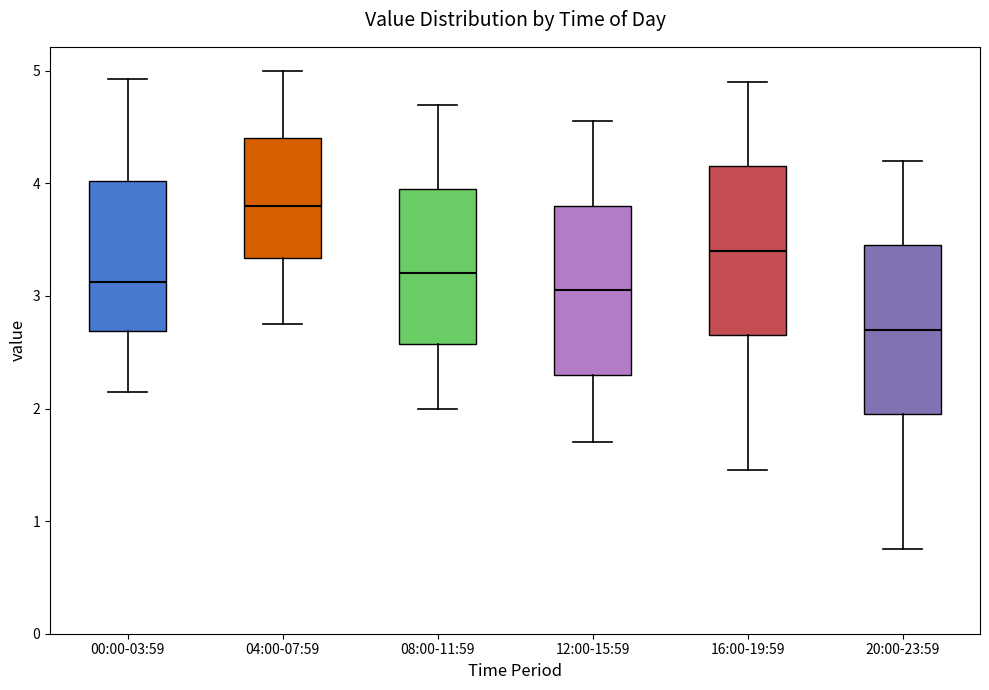

Reading left to right, transcribe this box plot: for each box, give where its median line is, the range the box spans, and where its two whiskers end, as read against the y-axis. The values are not printed on the chart, so give them approximately, as read against the axis.

00:00-03:59: median 3.1, box 2.7 to 4.0, whiskers 2.2 to 4.9
04:00-07:59: median 3.8, box 3.3 to 4.4, whiskers 2.8 to 5.0
08:00-11:59: median 3.2, box 2.6 to 4.0, whiskers 2.0 to 4.7
12:00-15:59: median 3.1, box 2.3 to 3.8, whiskers 1.7 to 4.6
16:00-19:59: median 3.4, box 2.7 to 4.2, whiskers 1.5 to 4.9
20:00-23:59: median 2.7, box 2.0 to 3.5, whiskers 0.8 to 4.2